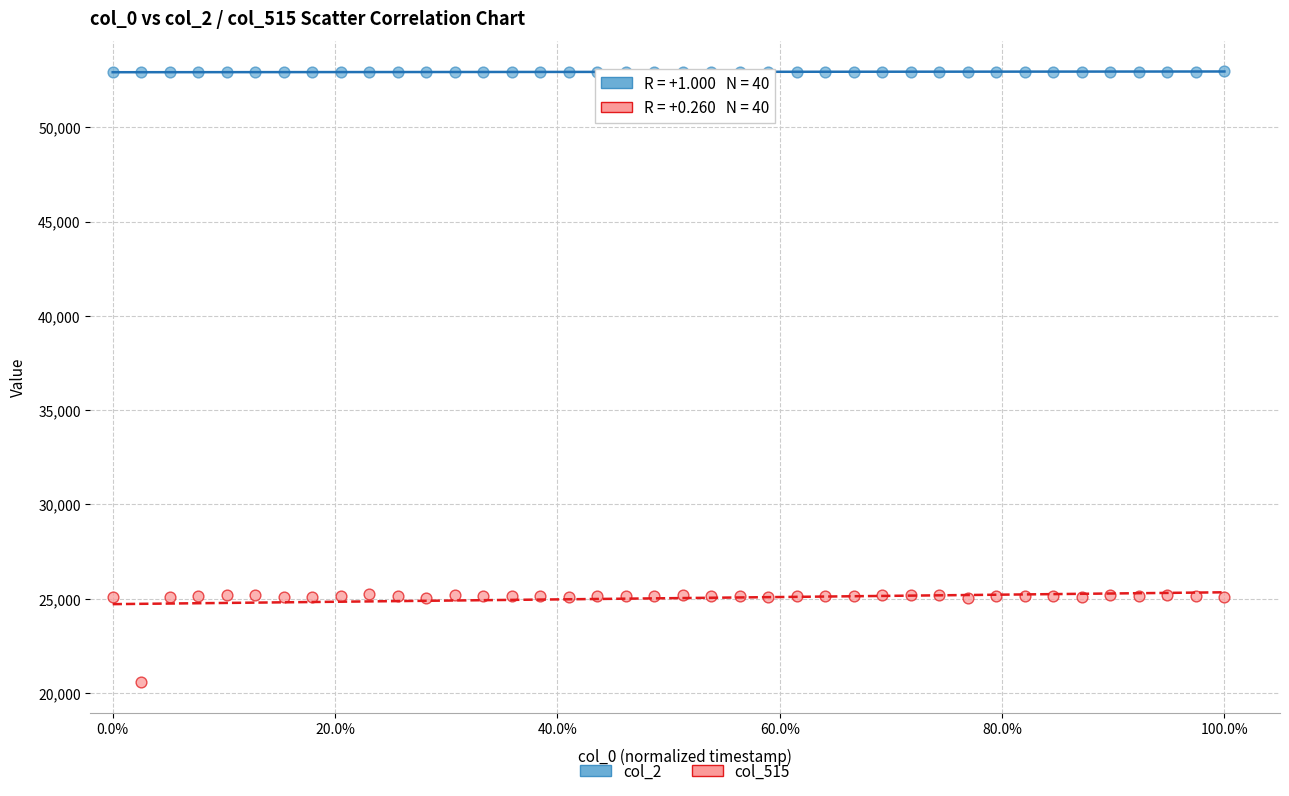

Which series has the widest spread of Y values?

col_515